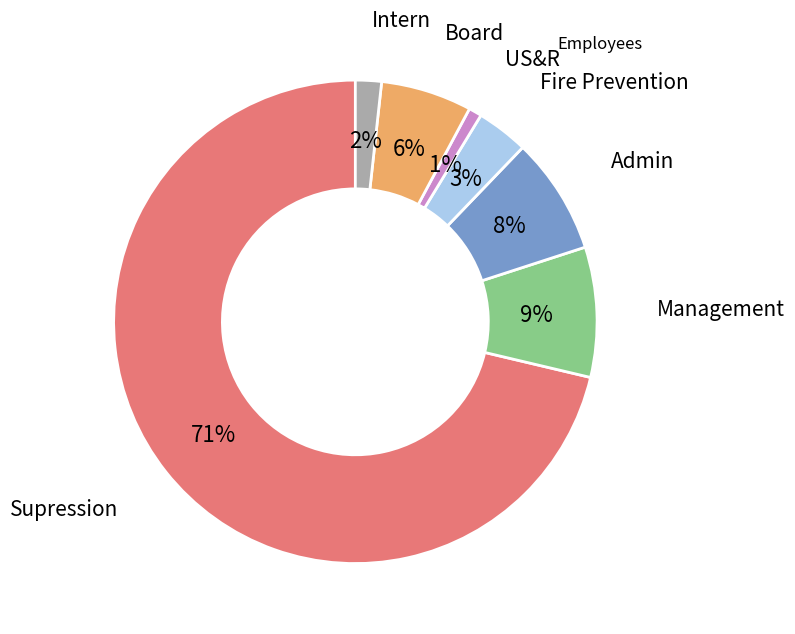

To the nearest percent, what is the average slice percentage?

14%